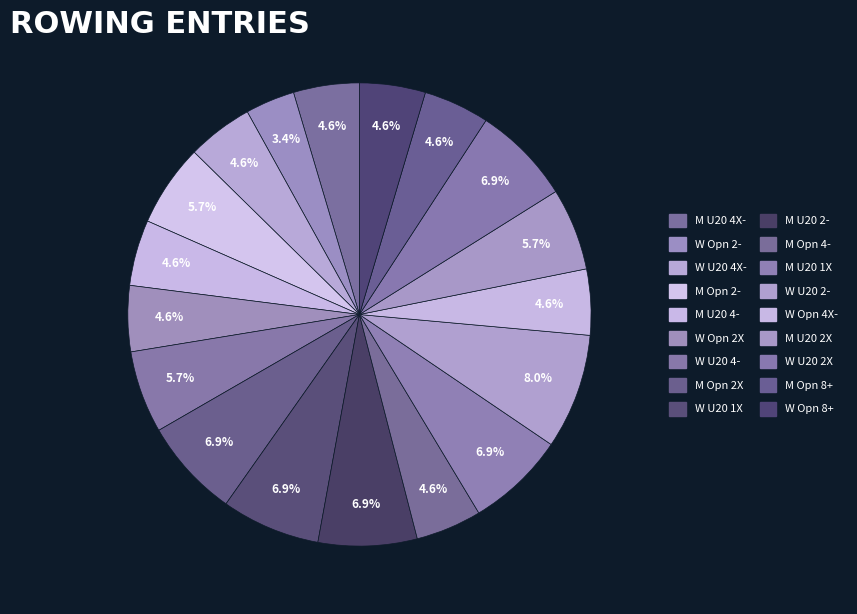

True or false: M U20 4- accounts for 15% of the total.

False